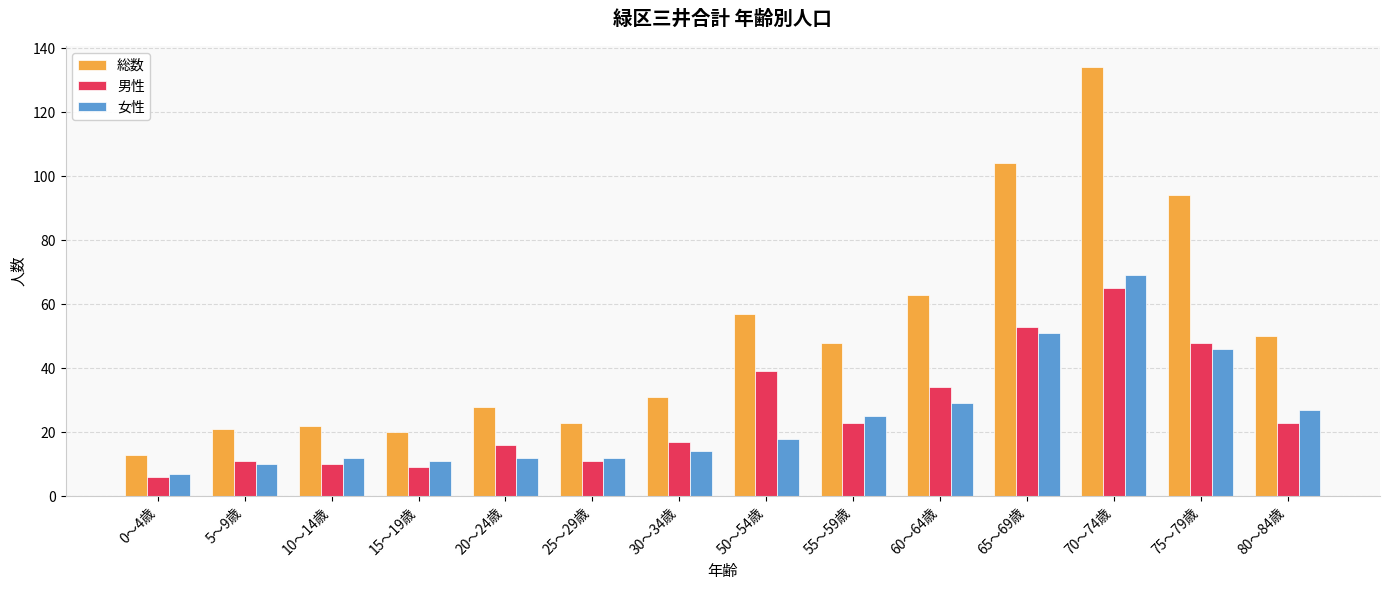

What is the approximate value of 総数 at 30～34歳, to the nearest 5?

30